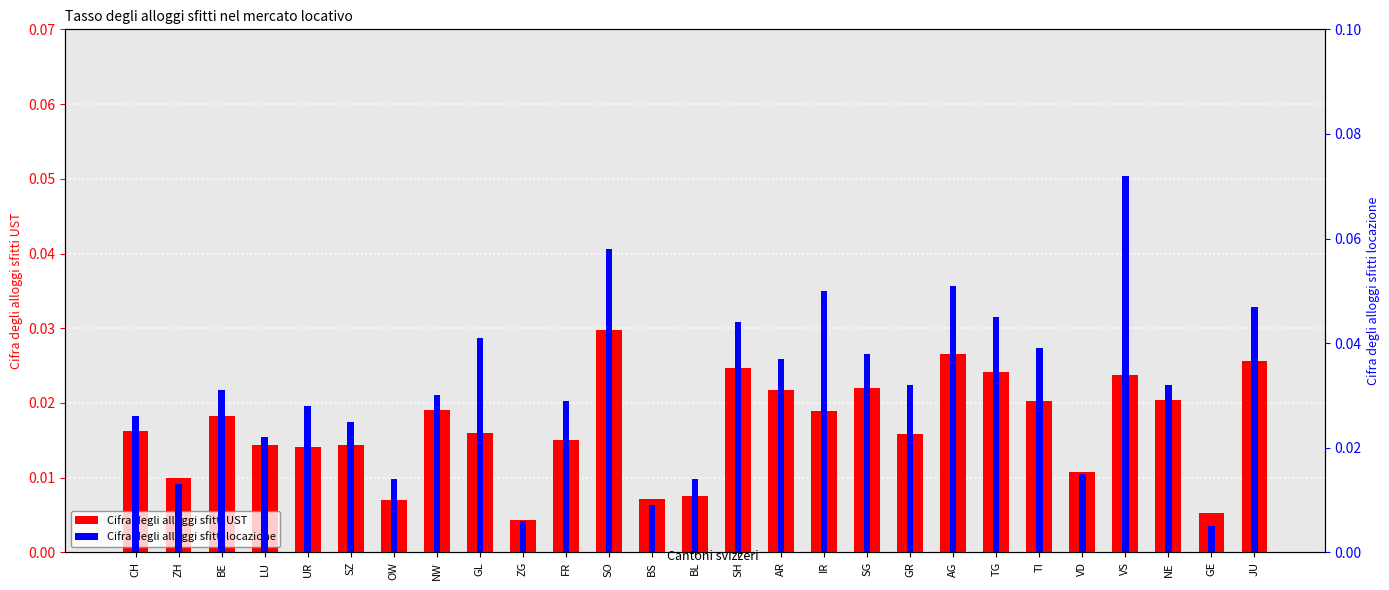

Rank the series at CH from lowest to highest value.

Cifra degli alloggi sfitti UST, Cifra degli alloggi sfitti locazione